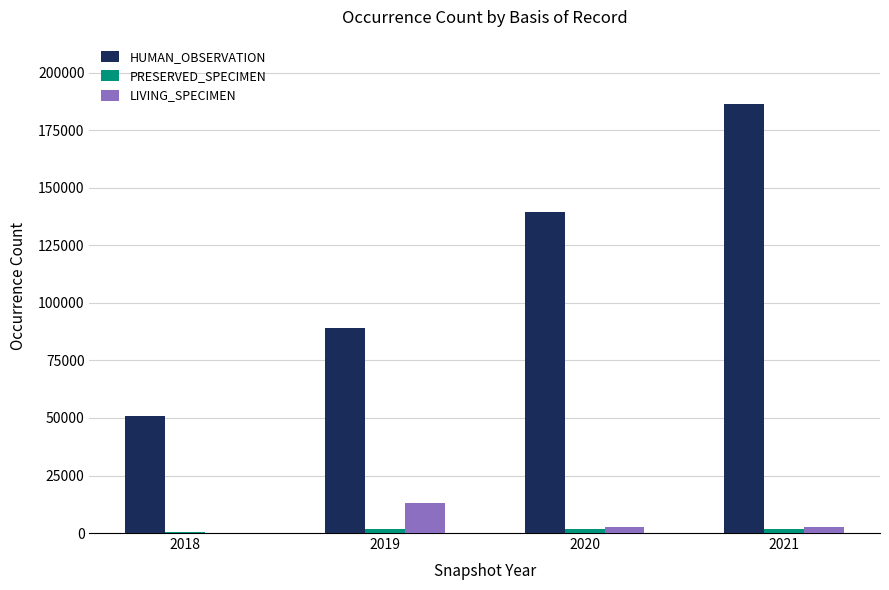

Is the value of HUMAN_OBSERVATION at 2020 greater than the value of LIVING_SPECIMEN at 2019?

Yes